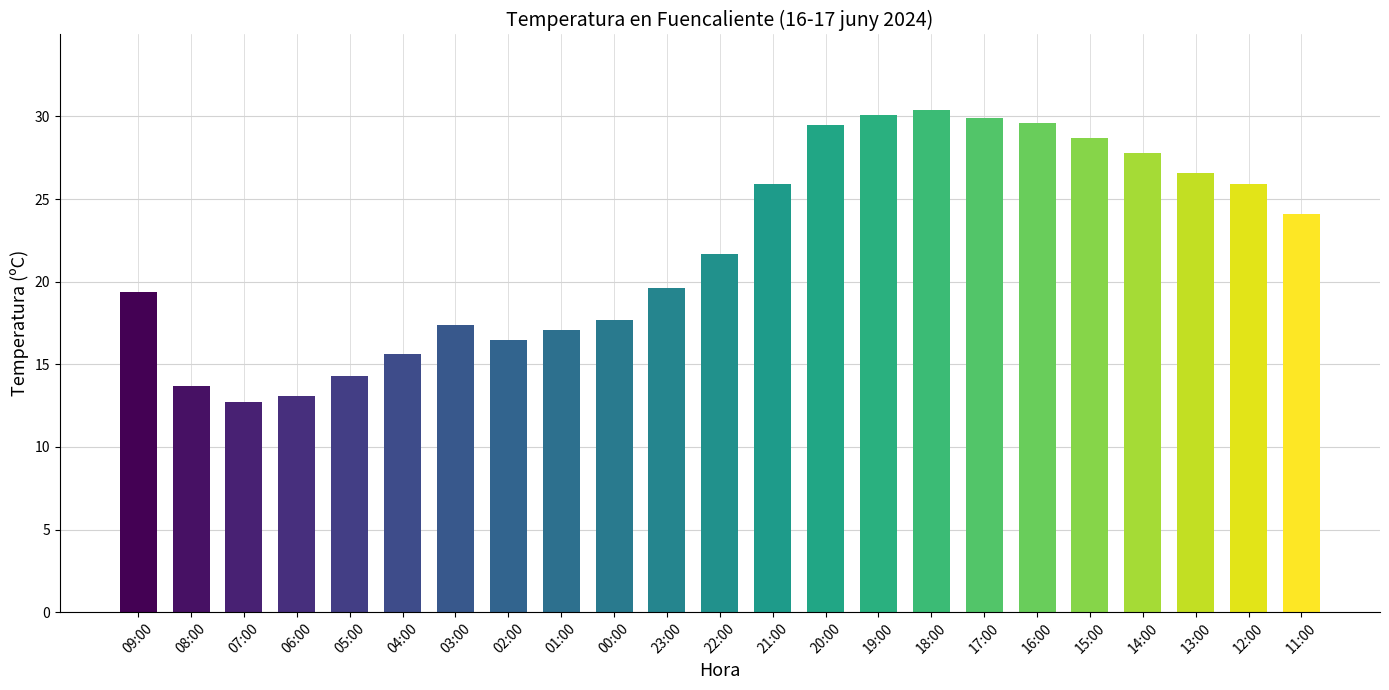

What is the value of the 17th bar from the left?

29.9